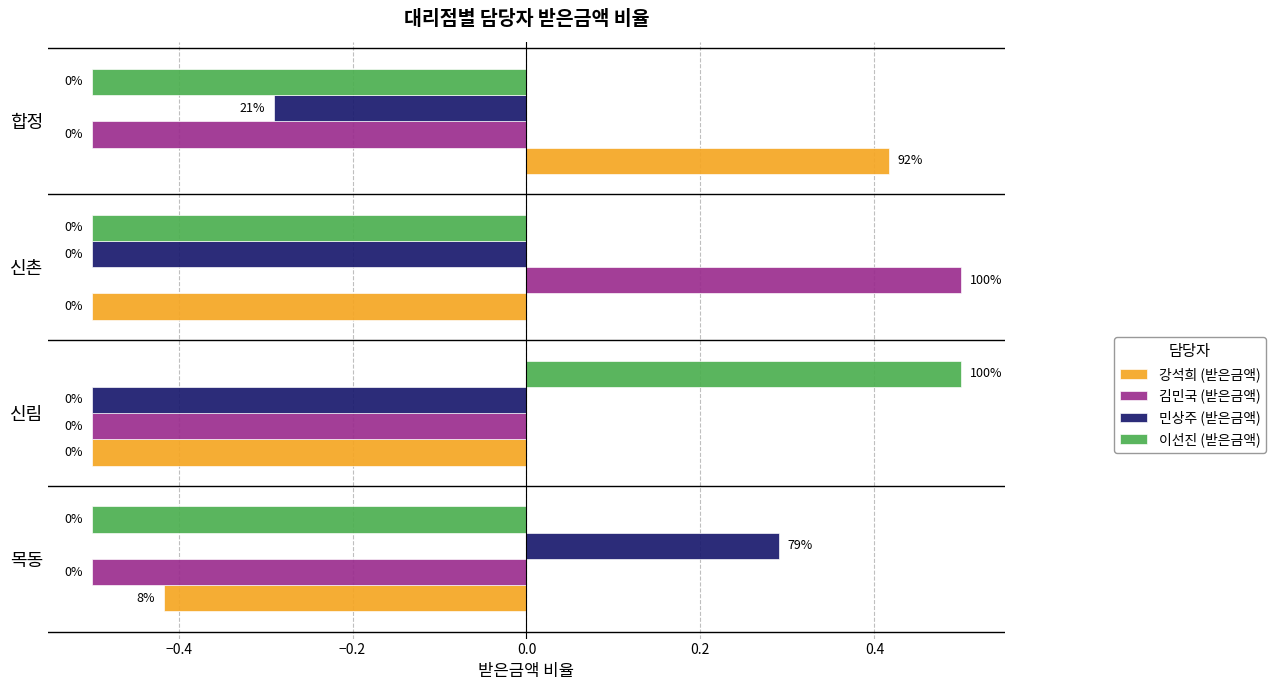

What is the average value of the 이선진 (받은금액) series?

-0.2